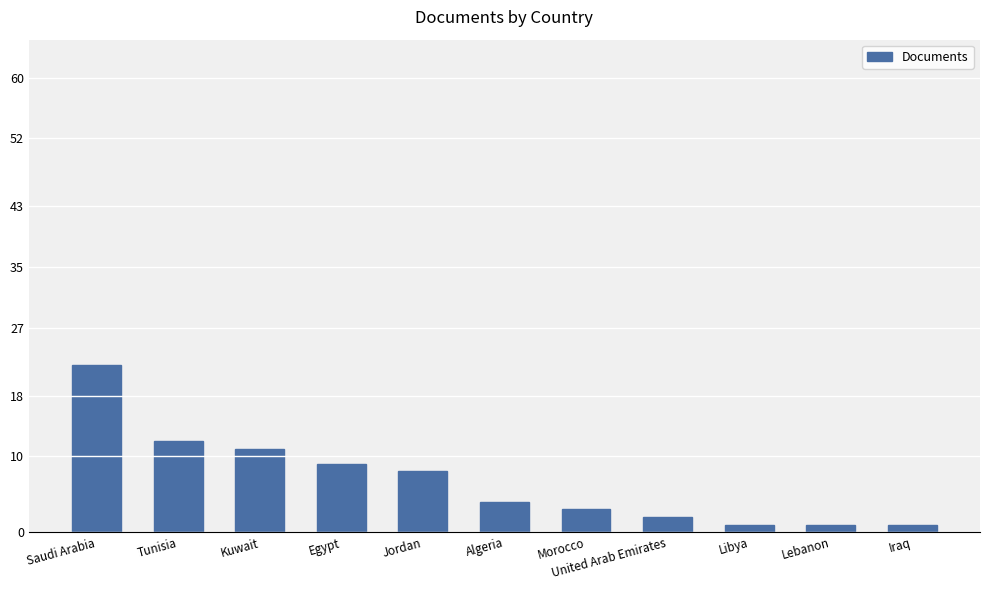

What is the value of the 6th bar from the left?

4